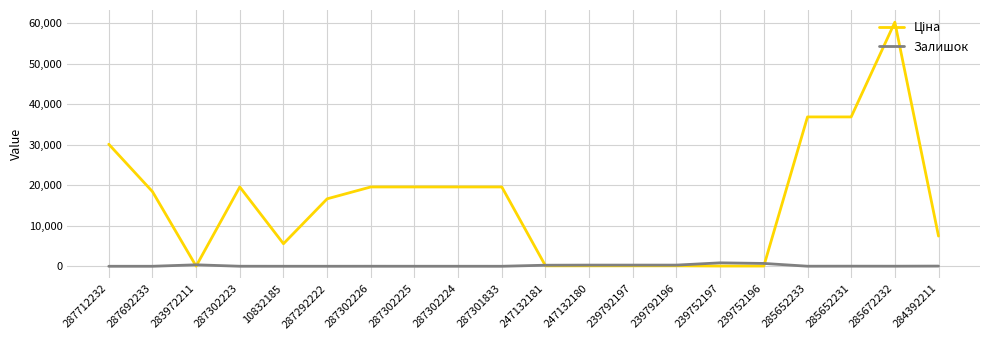

True or false: Залишок has a value of 5.0 at 287302225.

True